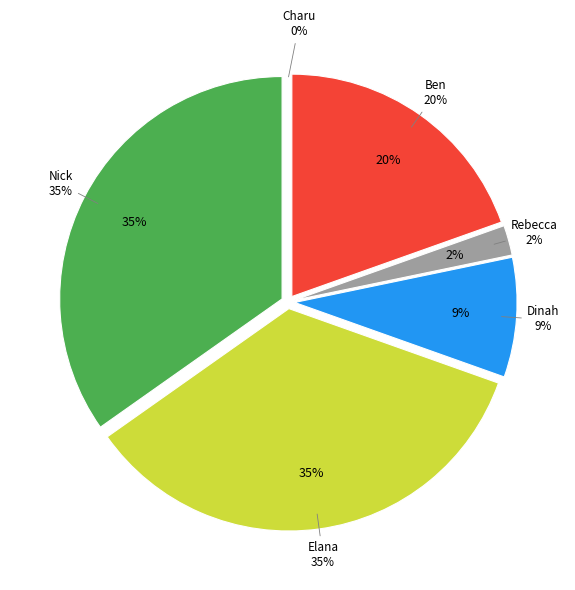

What is the change in value from Nick to Charu?

-16